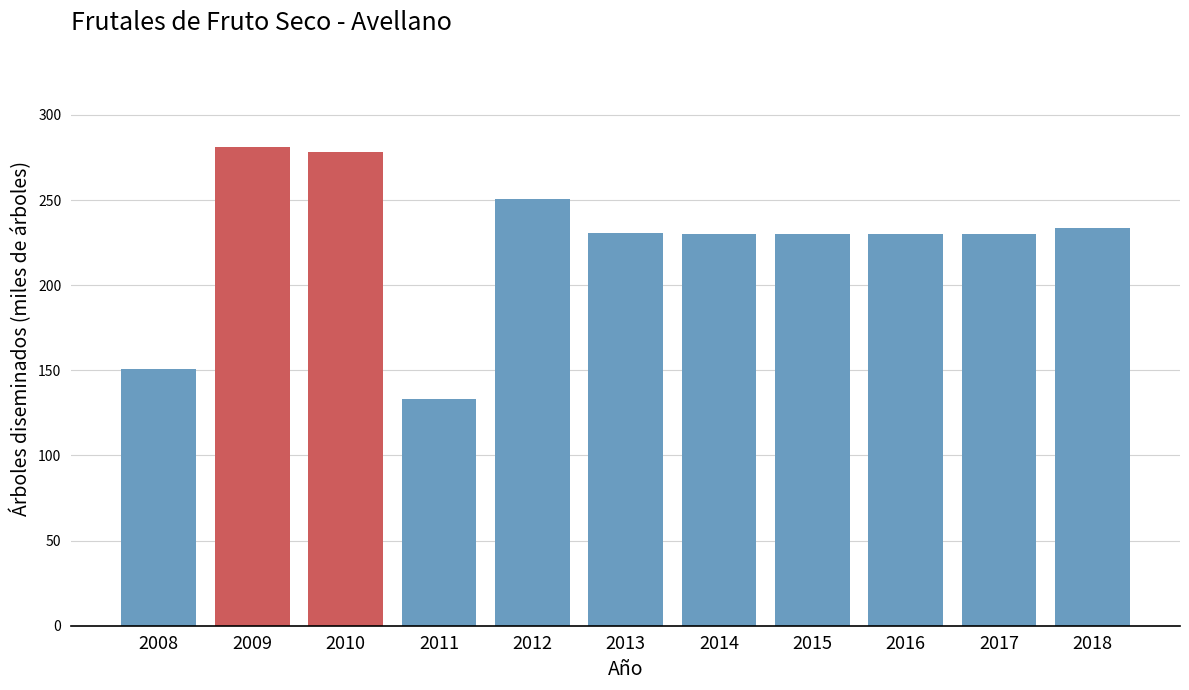

Between 2017 and 2011, which is larger?

2017